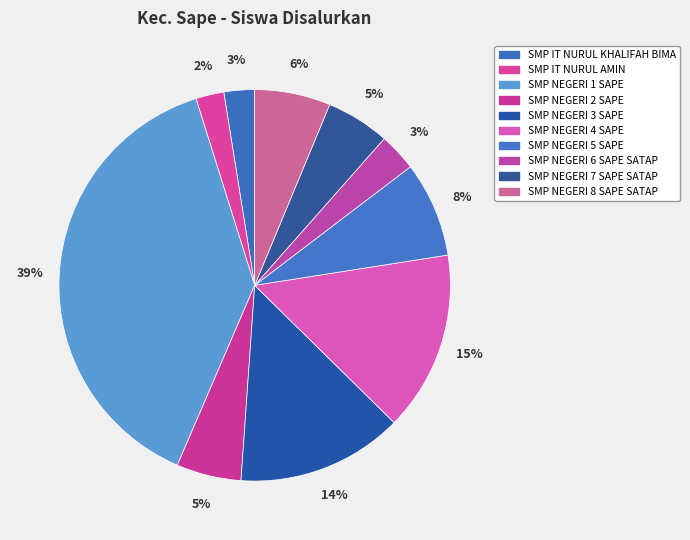

To the nearest percent, what portion does SMP NEGERI 2 SAPE represent?

5%